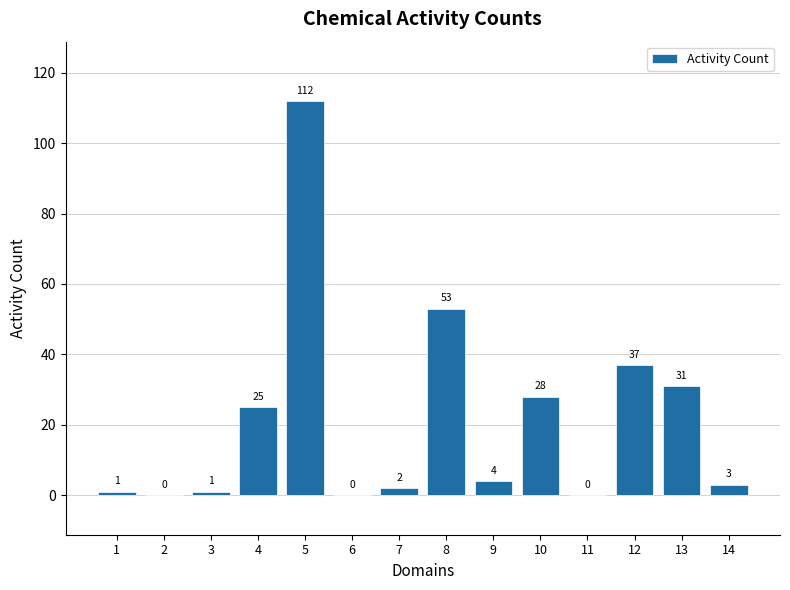

Reading left to right, extract all data points from this chart.

1	0	1	25	112	0	2	53	4	28	0	37	31	3